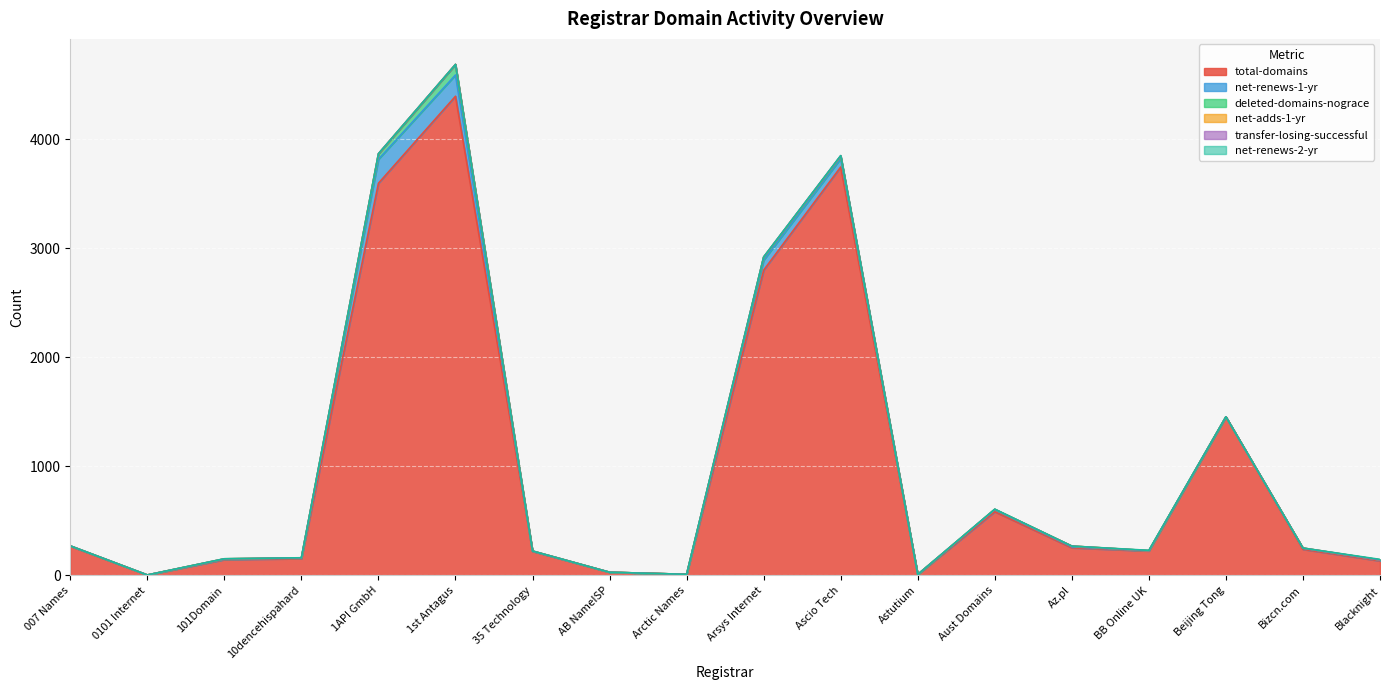

True or false: deleted-domains-nograce and net-adds-1-yr intersect in this chart.

False